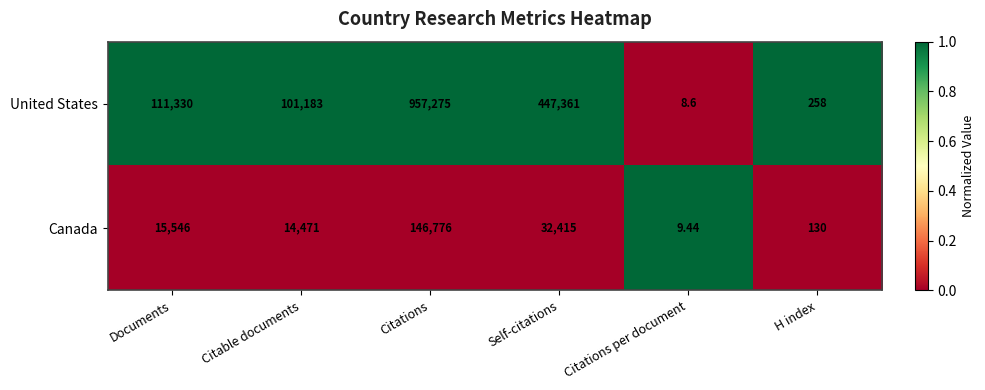

At which label is Canada closest to 73392?

Self-citations